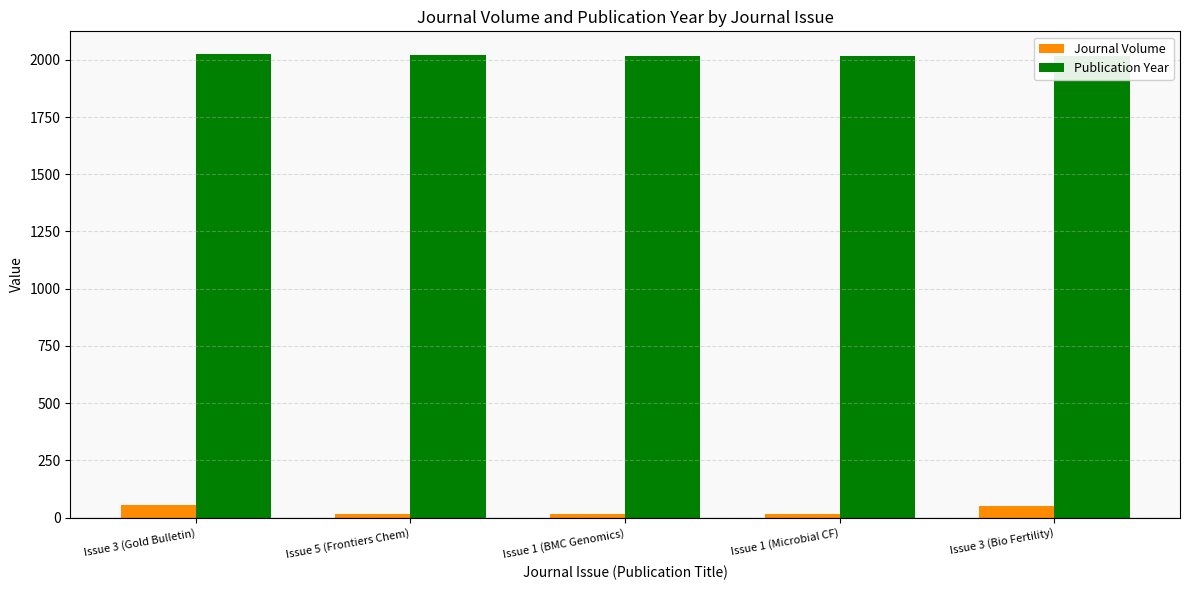

How many series are shown in this chart?

2